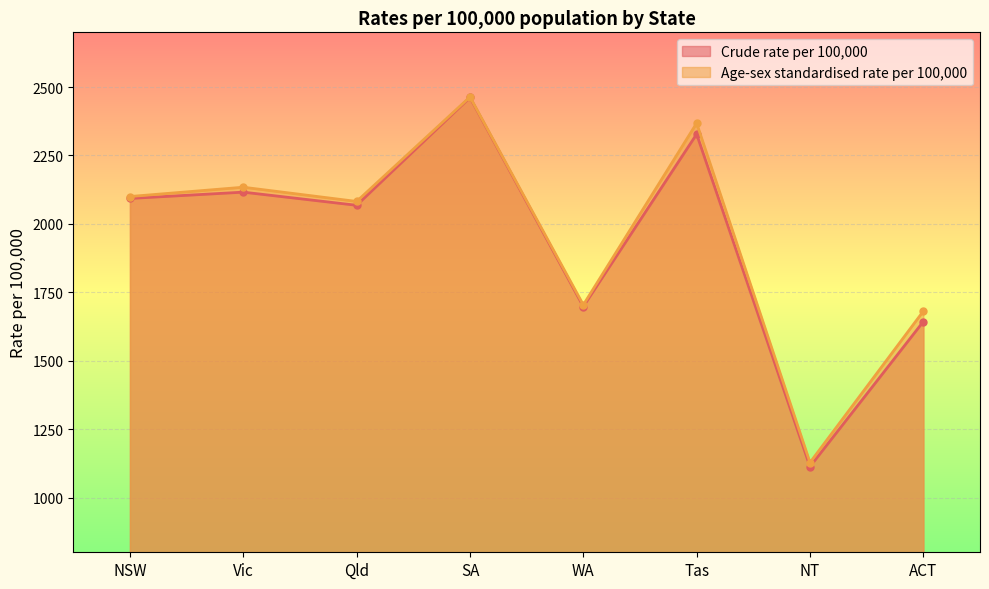

Reading right to left, transcribe all the data shown in this chart.

Crude rate per 100,000: 1643	1113	2328	1698	2462	2068	2116	2093
Age-sex standardised rate per 100,000: 1681	1128	2368	1704	2464	2082	2134	2100